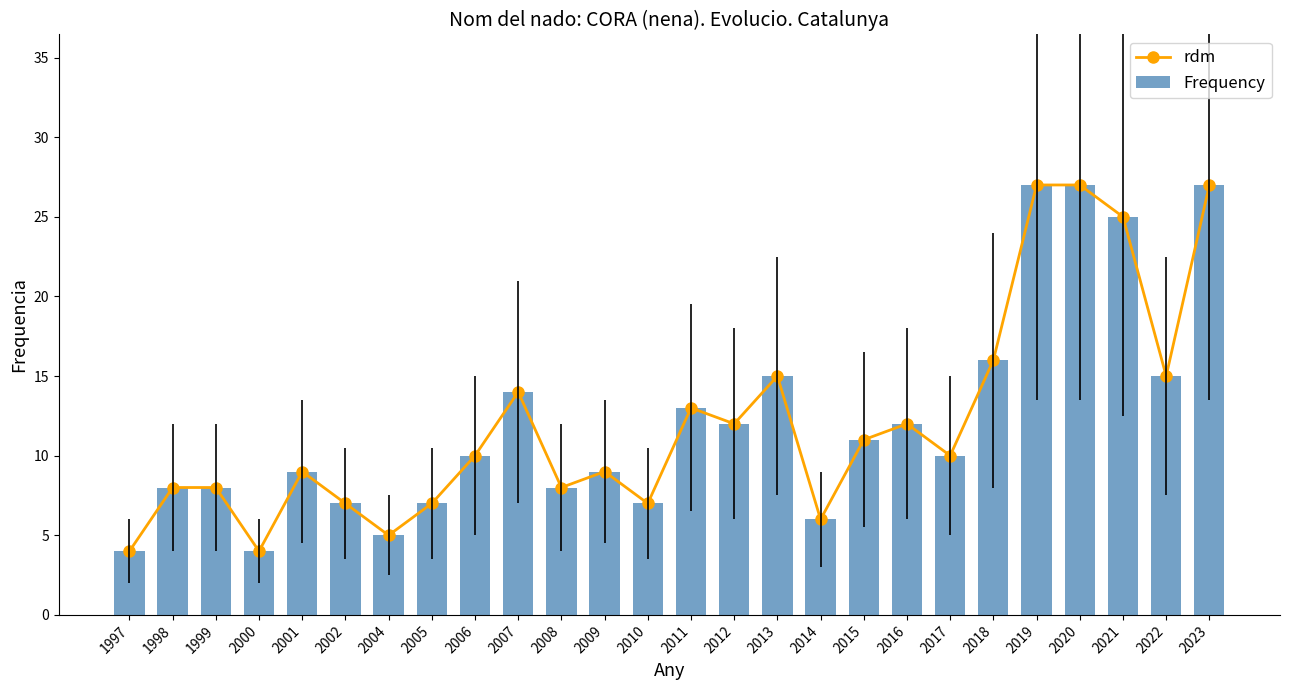

The value of rdm at 2016 is 20. True or false?

False